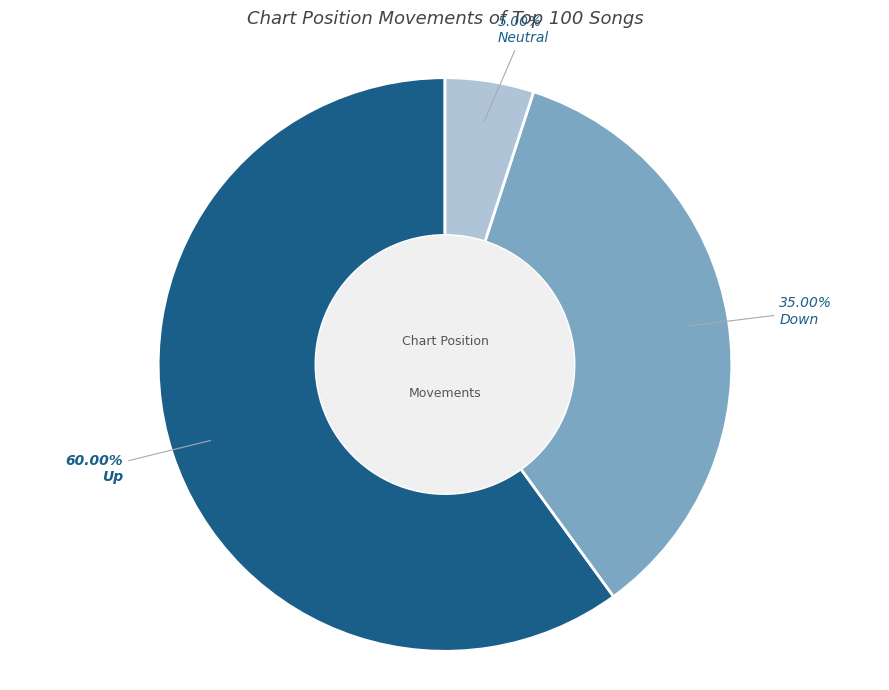

Do Neutral and Up together represent more than half of the pie?

Yes